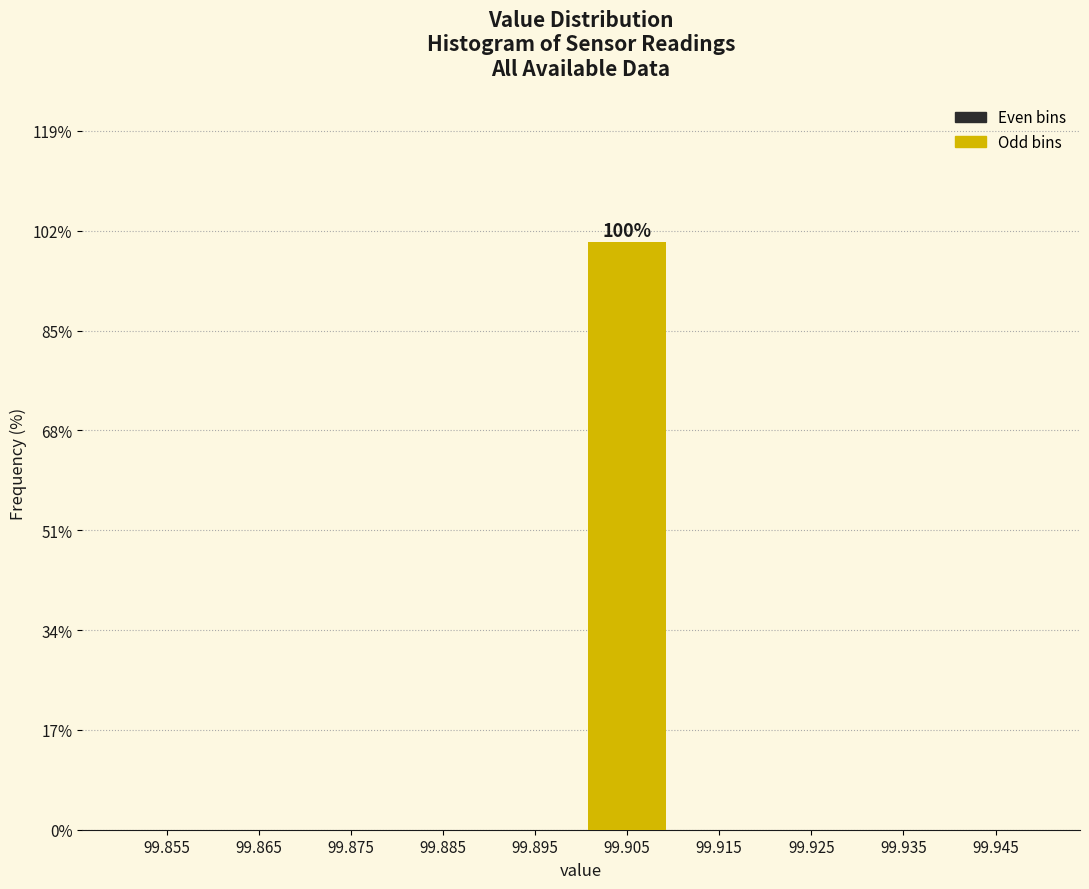

Over which range of the x-axis is the bar tallest?

99.90 to 99.91